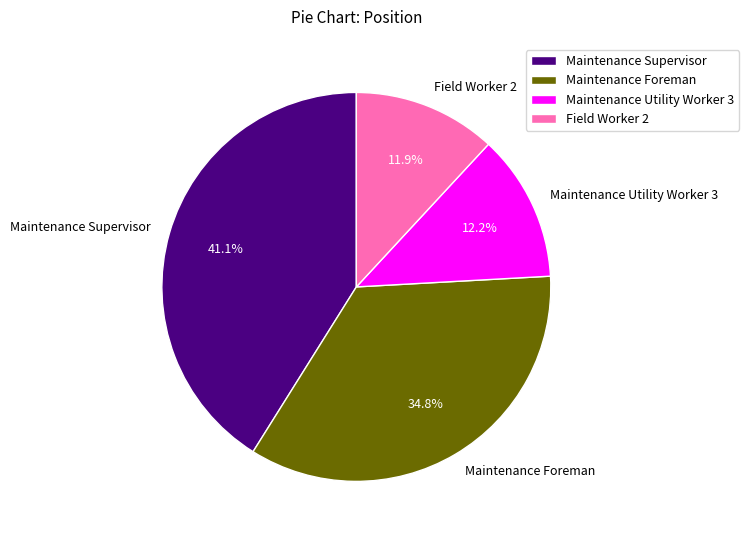

Is it true that Maintenance Foreman is 35% of the pie?

True